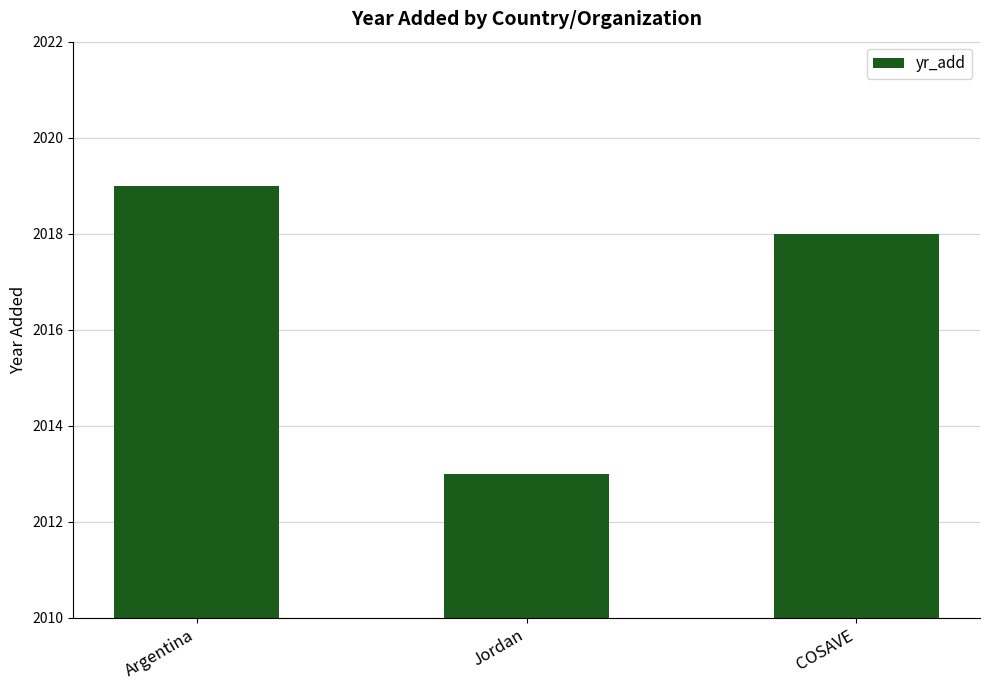

What is the approximate value at Jordan?

2013